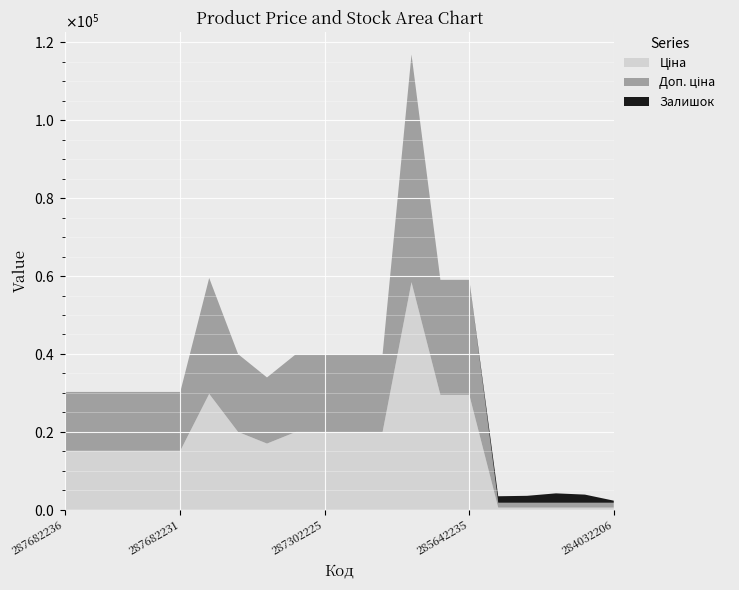

Reading left to right, what are all the values shown in this chart?

Ціна: 15120.0	15120.0	15120.0	15120.0	15120.0	29747.2	19964.2	16976.3	19964.2	19964.2	19964.2	19964.2	58426.5	29491.5	29491.5	539.0	539.0	539.0	539.0	539.0
Доп. ціна: 15120.0	15120.0	15120.0	15120.0	15120.0	29747.2	19964.2	16976.3	19964.2	19964.2	19964.2	19964.2	58426.5	29491.5	29491.5	1235.4	1235.4	1235.4	1235.4	1235.4
Залишок: 0.0	0.0	0.0	0.0	0.0	0.0	7.0	2.0	0.0	5.0	3.0	0.0	14.0	14.0	13.0	1674.0	1786.0	2419.0	2096.0	539.0